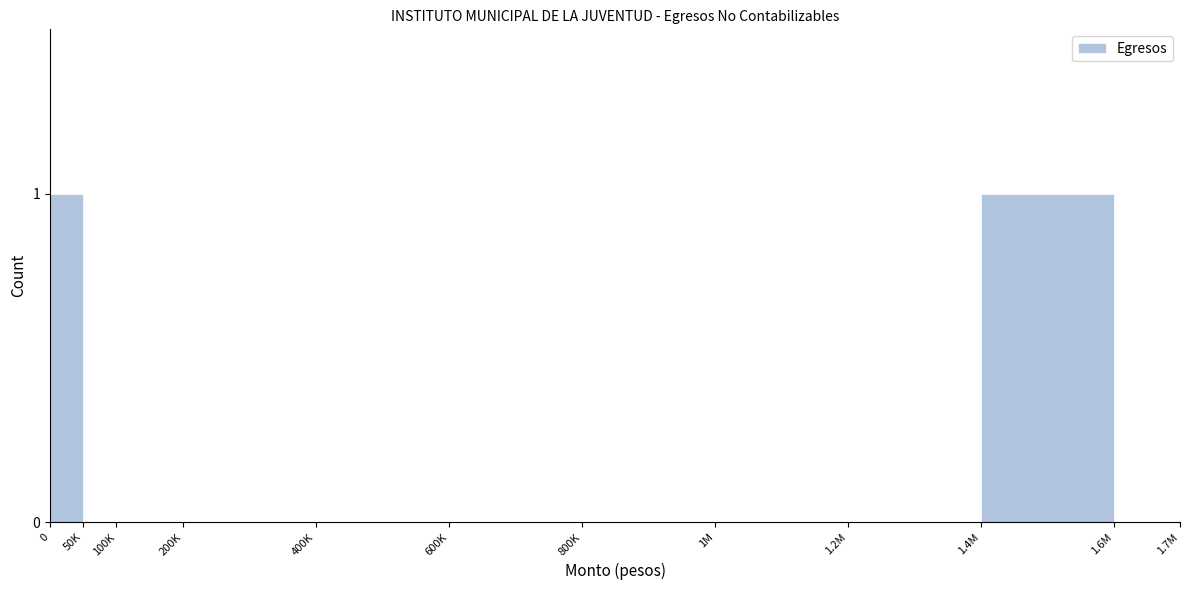

Reading left to right, extract all data points from this chart.

0=1	50K=0	100K=0	200K=0	400K=0	600K=0	800K=0	1M=0	1.2M=0	1.4M=1	1.6M=0